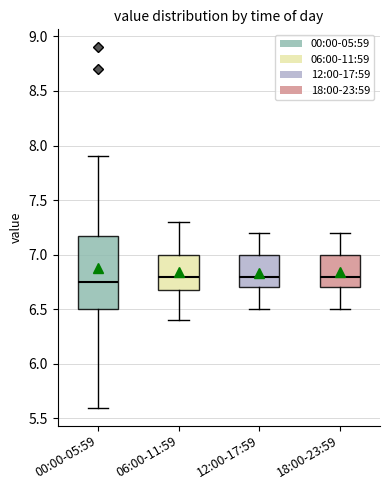

Reading left to right, read every box against the y-axis: the position of its median line, the range the box covers, and the ends of its whiskers. The values are not printed on the chart, so give them approximately, as read against the axis.

00:00-05:59: median 6.75, box 6.50 to 7.20, whiskers 5.60 to 7.90
06:00-11:59: median 6.80, box 6.70 to 7.00, whiskers 6.40 to 7.30
12:00-17:59: median 6.80, box 6.70 to 7.00, whiskers 6.50 to 7.20
18:00-23:59: median 6.80, box 6.70 to 7.00, whiskers 6.50 to 7.20